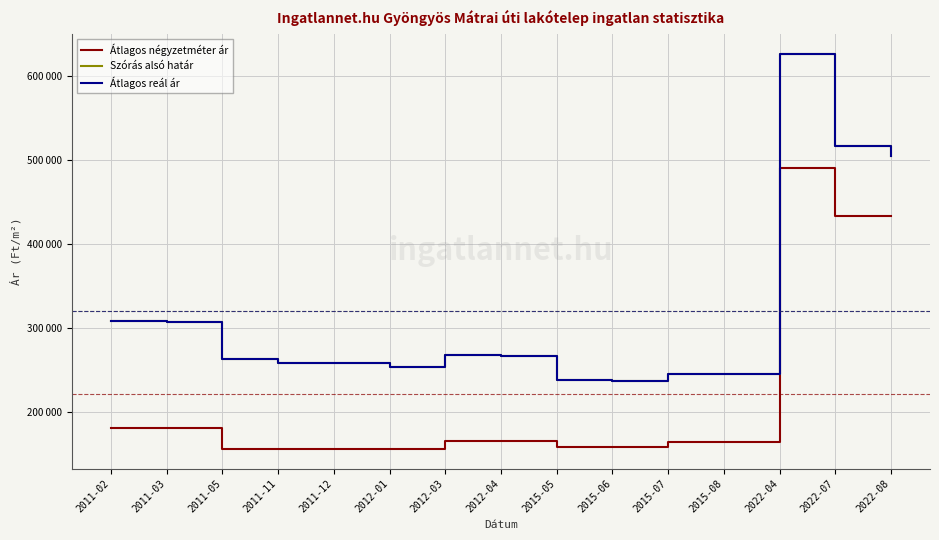

What is the minimum value for Átlagos reál ár?

236899